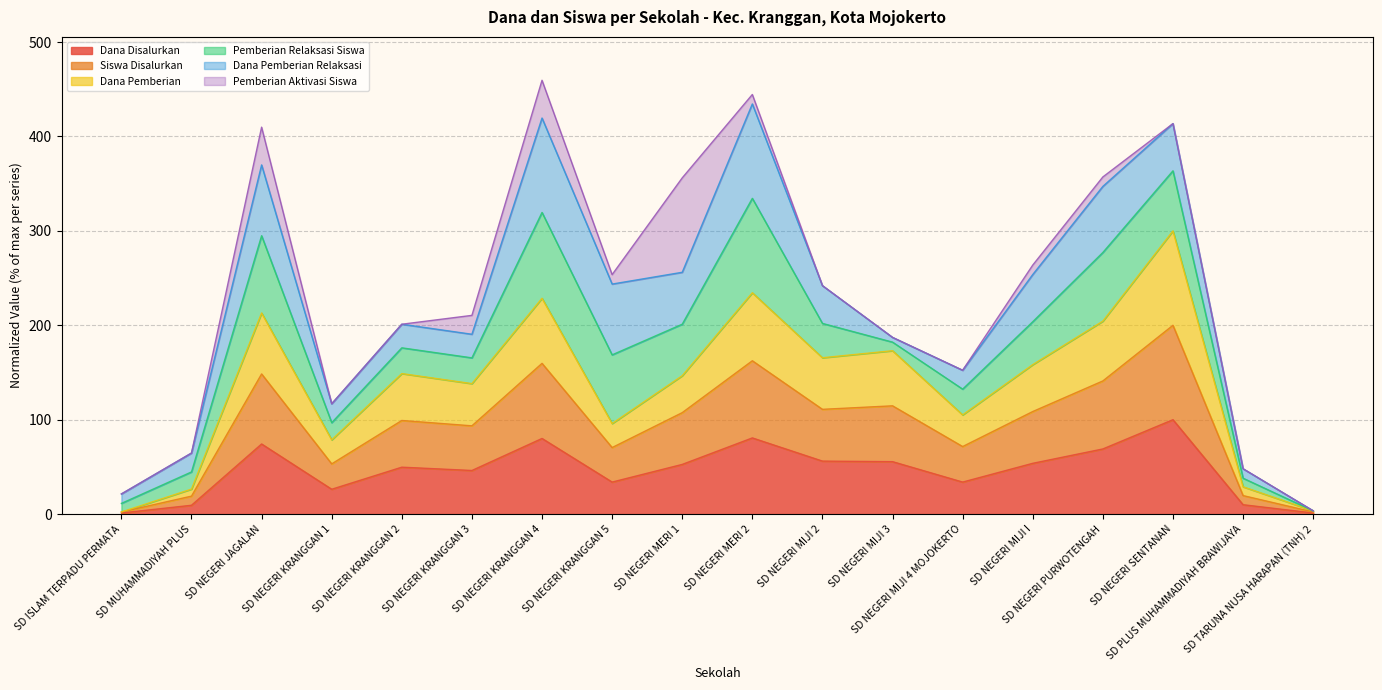

Which series has the widest spread of values?

Dana Pemberian